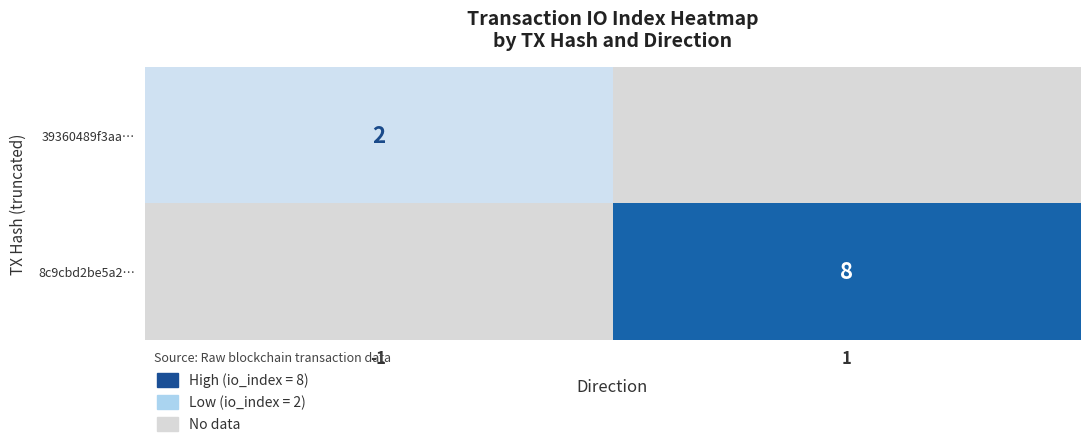

Is the value of 8c9cbd2be5a2… at 1 greater than the value of 39360489f3aa… at -1?

Yes